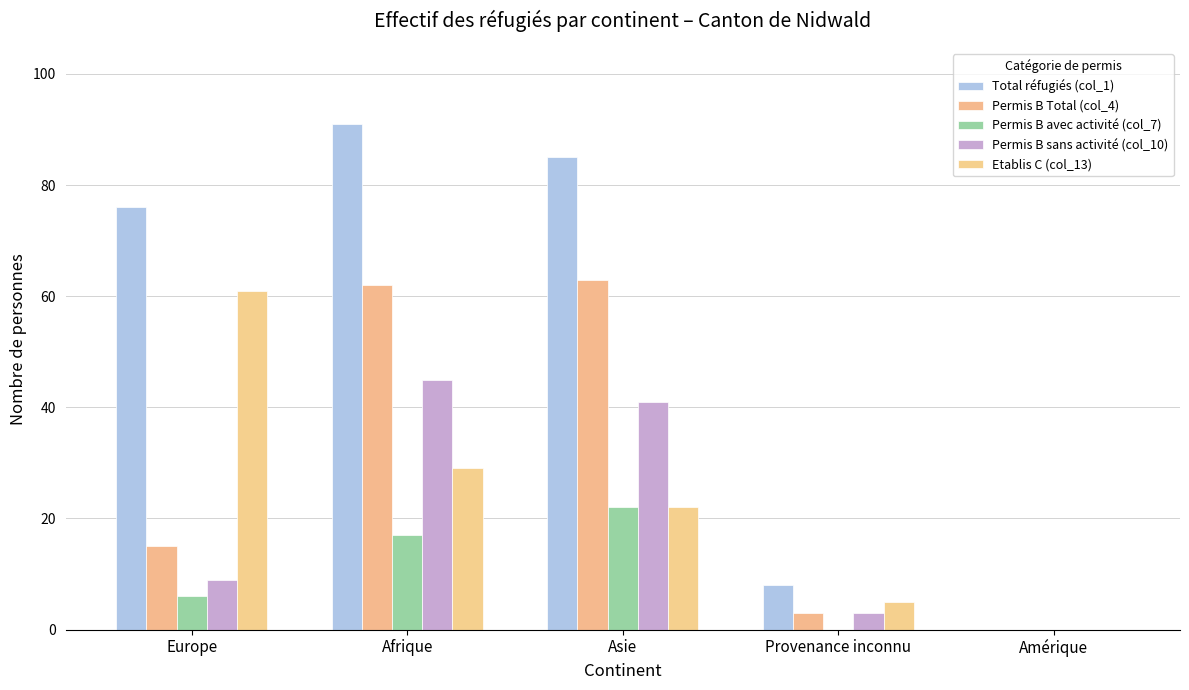

Which series has the largest total across all categories?

Total réfugiés (col_1)